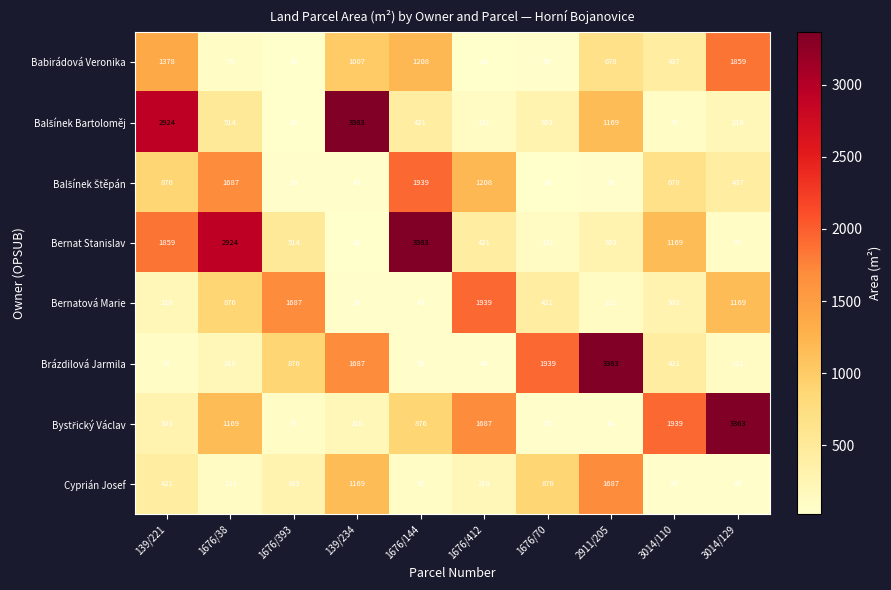

List the labels in order of Bernatová Marie value, smallest first.

1676/144, 139/234, 2911/205, 139/221, 3014/110, 1676/70, 1676/38, 3014/129, 1676/393, 1676/412